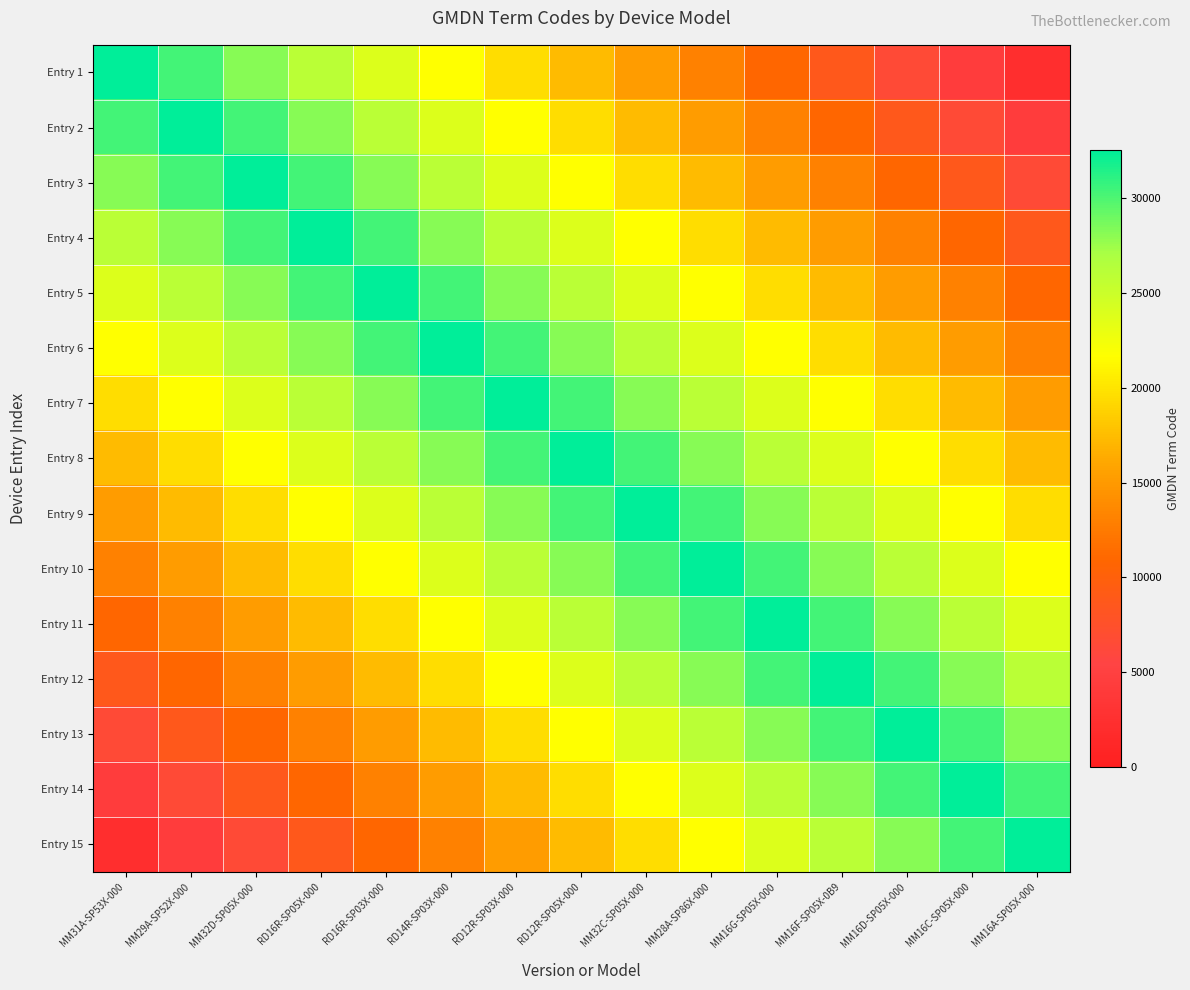

At which category does the chart reach its peak across all series?

MM31A-SP53X-000